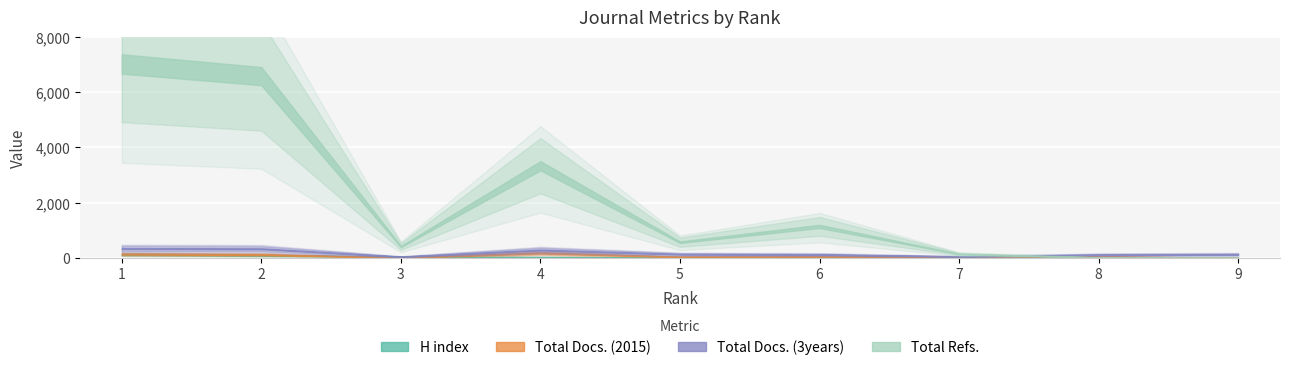

Which series has the largest total across all categories?

Total Refs.